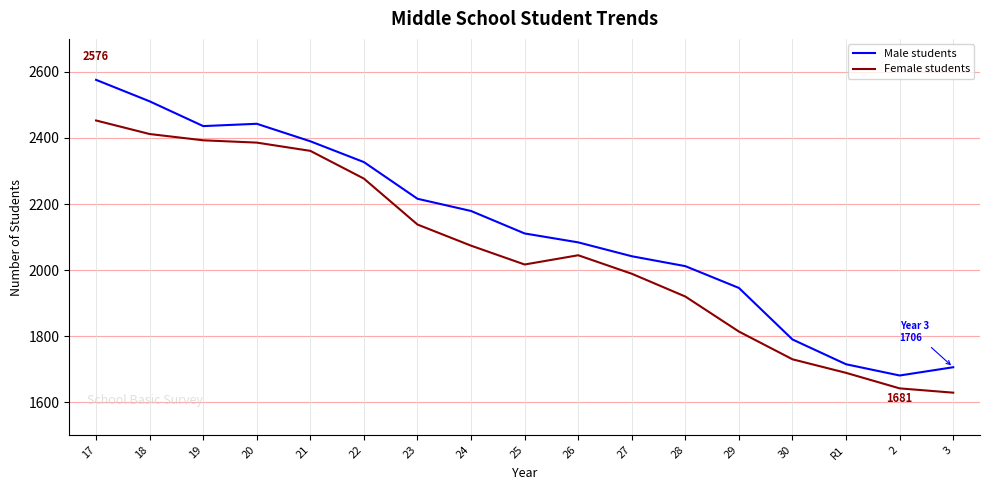

What is the difference between the second highest and second lowest values in the Female students series?

770